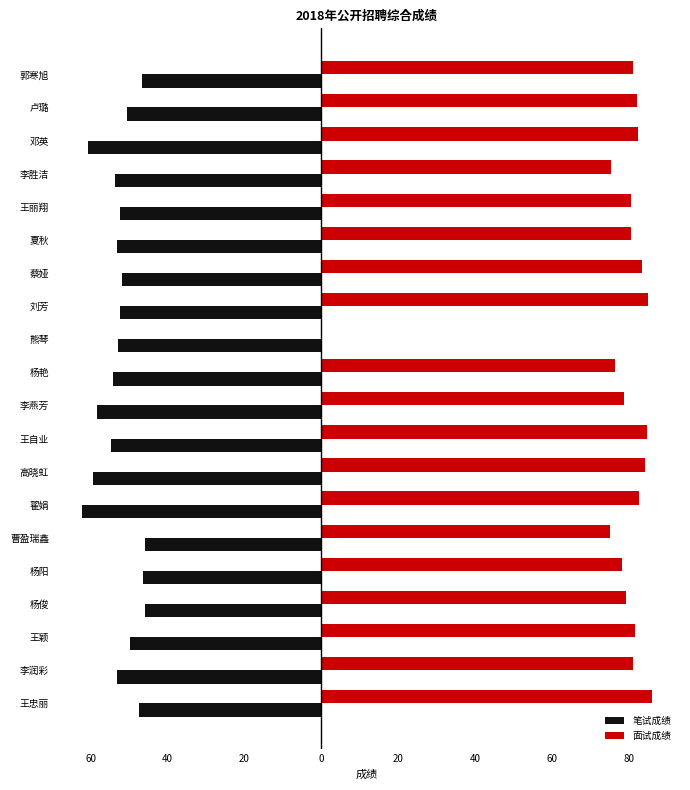

Reading left to right, what are all the values shown in this chart?

笔试成绩: -47.5	-53.2	-49.8	-46.0	-46.5	-46.0	-62.2	-59.5	-54.8	-58.5	-54.2	-52.8	-52.5	-52.0	-53.3	-52.4	-53.7	-60.7	-50.6	-46.7
面试成绩: 86.0	81.1	81.6	79.4	78.3	75.1	82.8	84.3	84.8	78.8	76.5	0.0	85.1	83.5	80.6	80.7	75.5	82.5	82.3	81.2